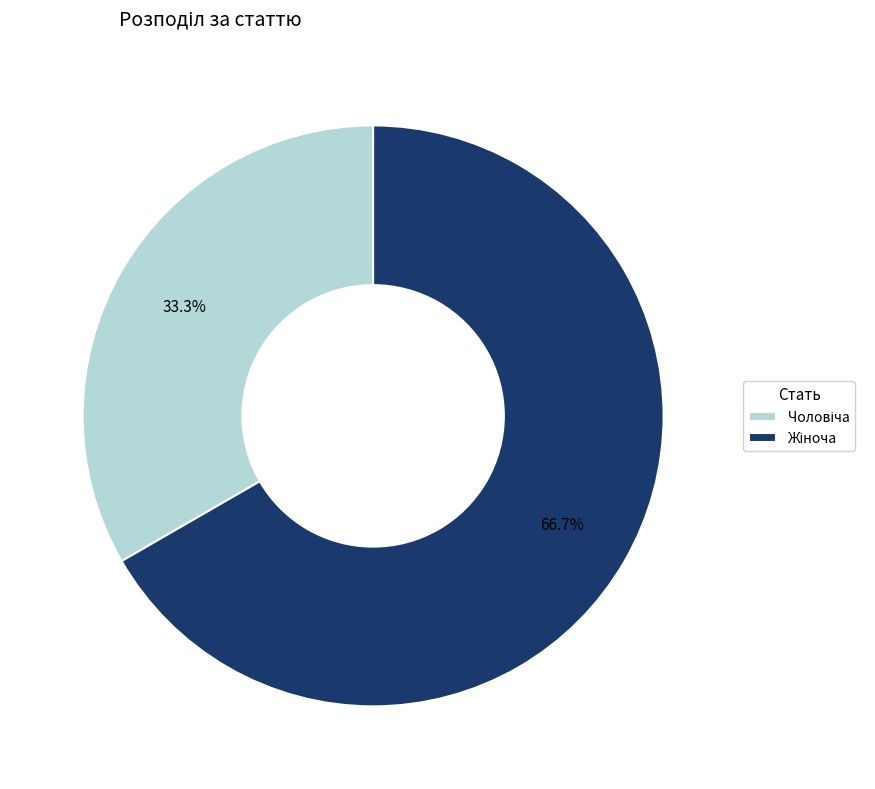

Does any single category account for the majority?

Yes